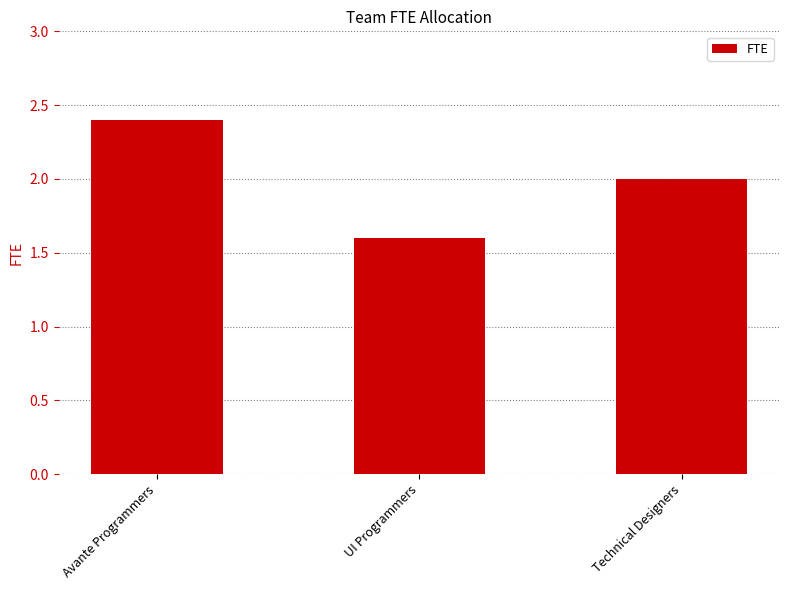

Does the chart contain stacked bars?

No